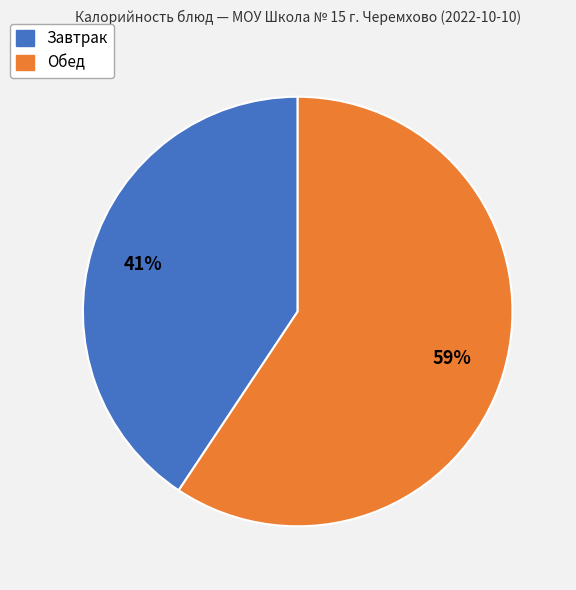

Is there any slice that represents more than half of the pie?

Yes